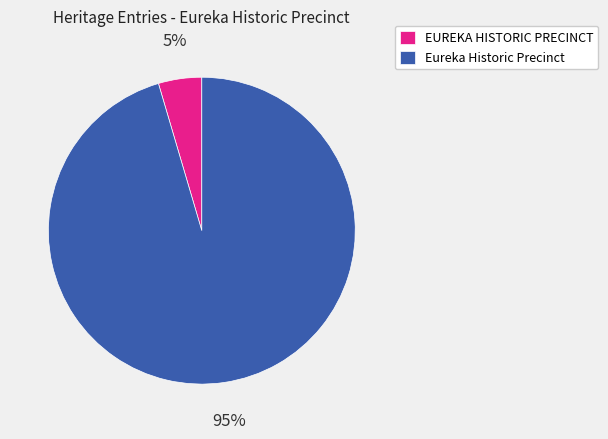

Rank the categories by value from highest to lowest.

Eureka Historic Precinct, EUREKA HISTORIC PRECINCT